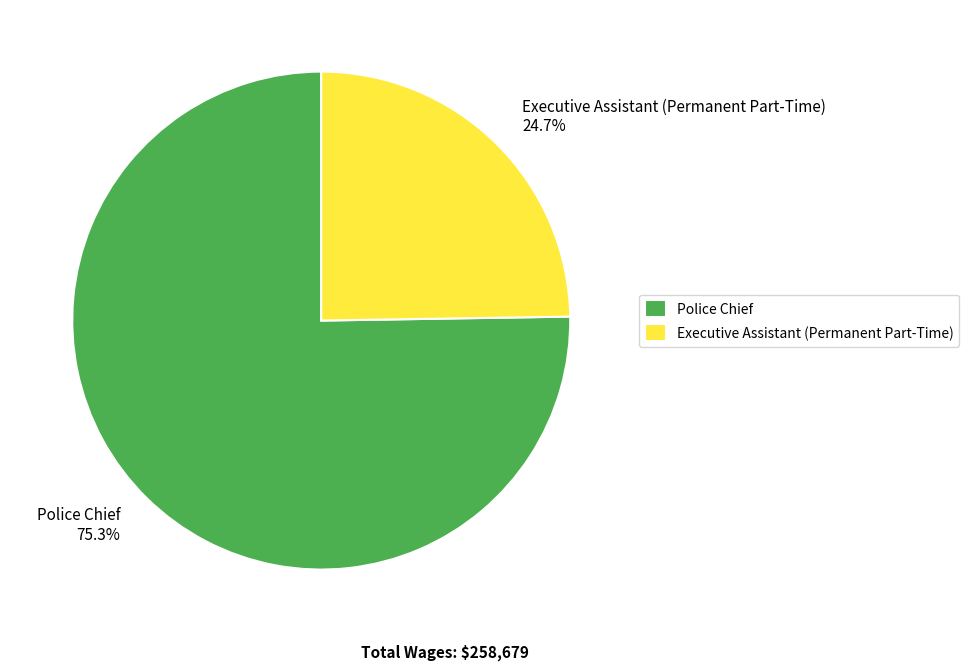

How many slices are in this pie chart?

2